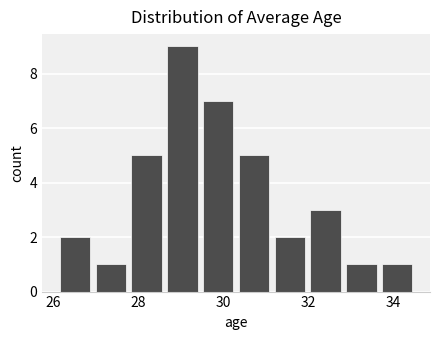

Which range on the x-axis has the tallest bar?

28.6 to 29.4